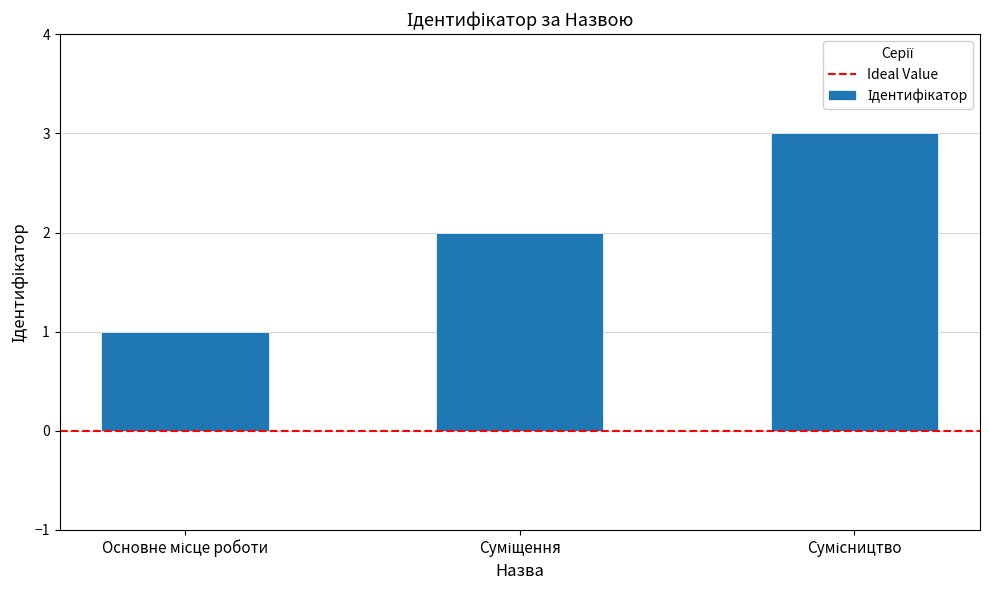

Reading left to right, transcribe all the data shown in this chart.

1	2	3